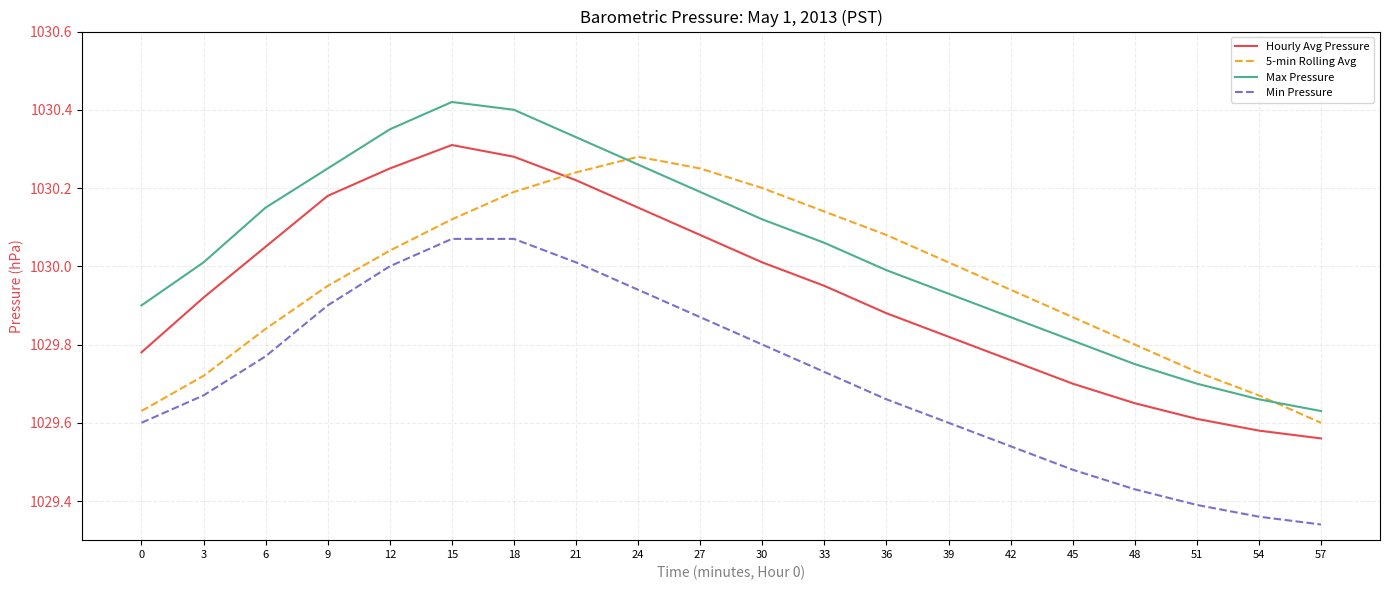

At which label does 5-min Rolling Avg first exceed 1030?

12